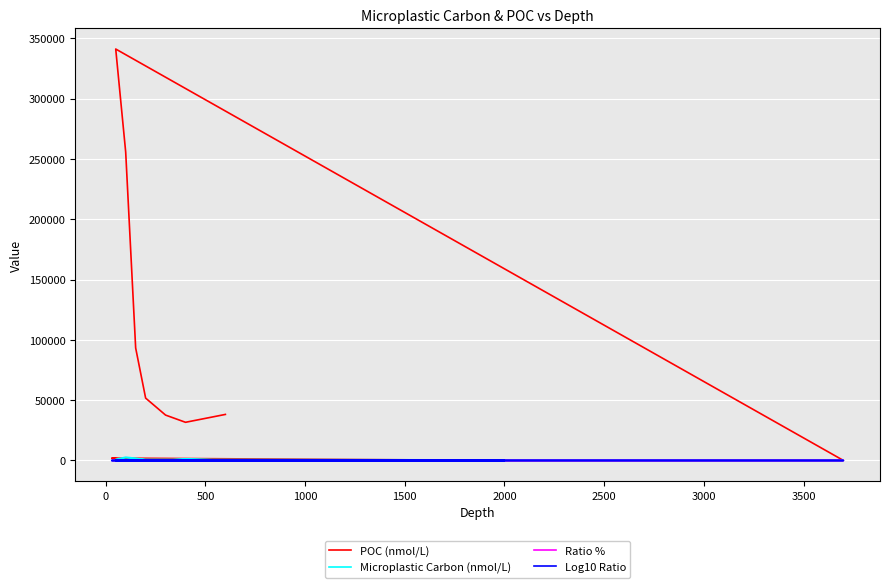

True or false: POC (nmol/L) has more than 0 points higher than both neighbors.

True